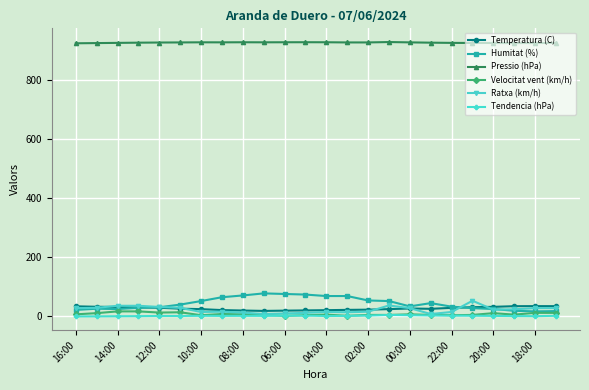

True or false: Pressio (hPa) and Ratxa (km/h) intersect in this chart.

False